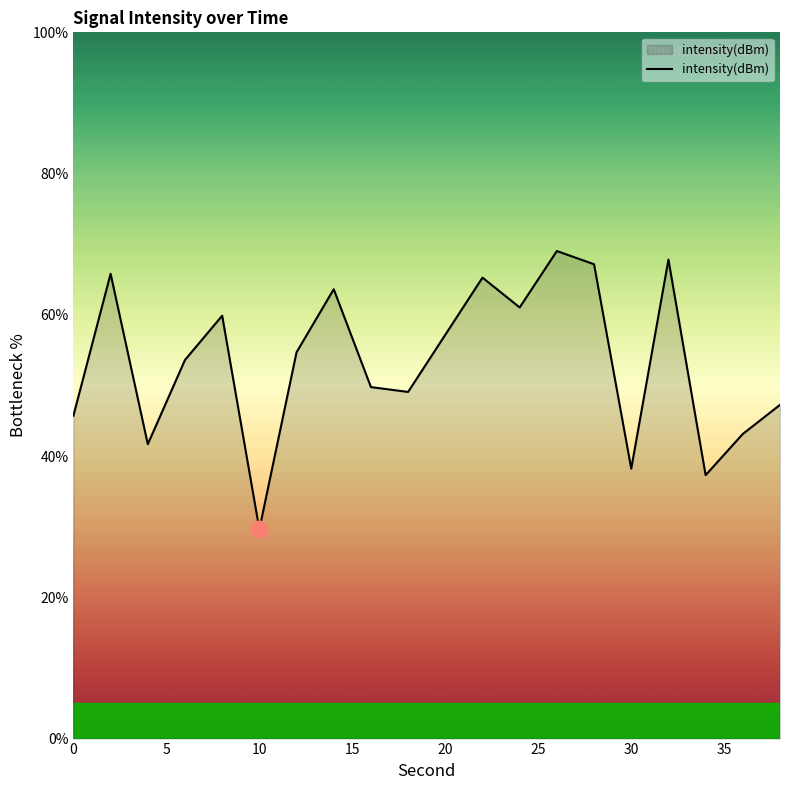

What is the difference between the maximum and minimum values?

39.4